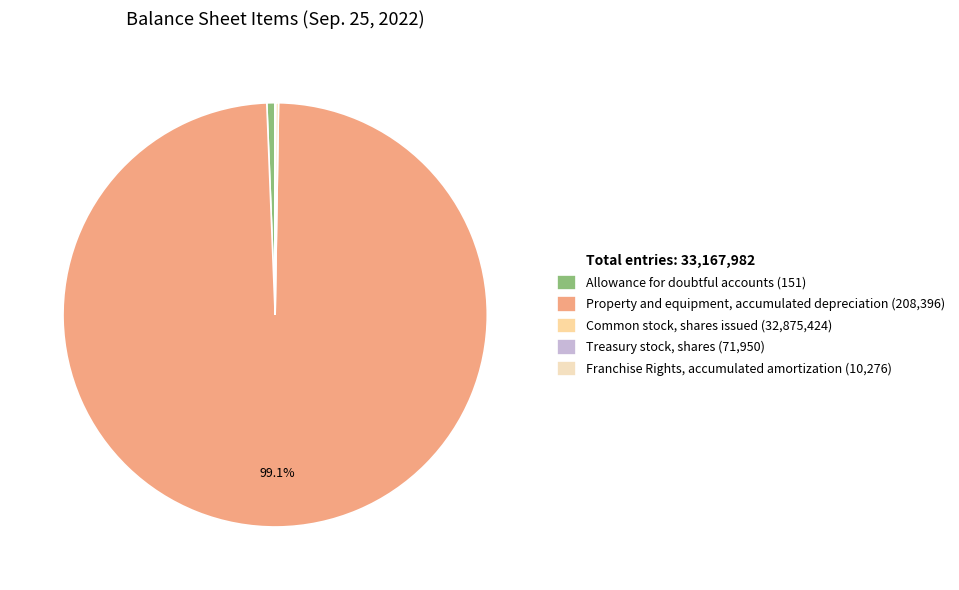

How many segments does this pie chart have?

6